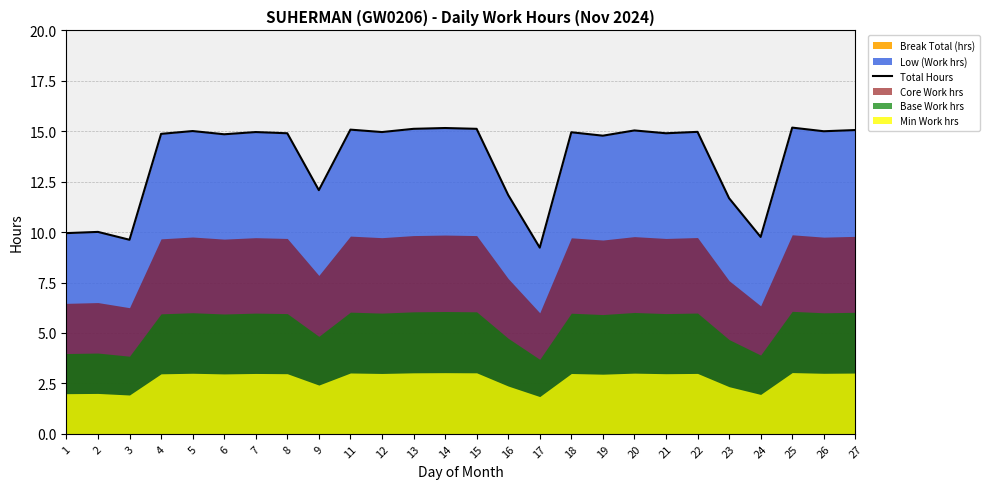

Reading right to left, transcribe all the data shown in this chart.

15.1	15.0	15.2	9.8	11.7	15.0	14.9	15.0	14.8	14.9	9.2	11.8	15.1	15.2	15.1	15.0	15.1	12.1	14.9	15.0	14.8	15.0	14.9	9.6	10.0	9.9